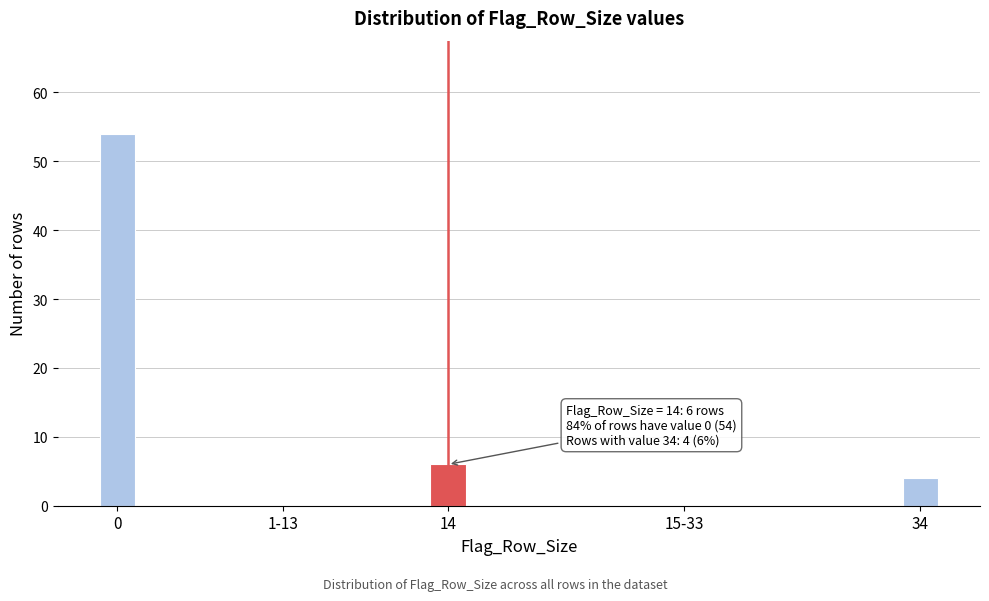

Reading left to right, extract all data points from this chart.

0=54	1-13=0	14=6	15-33=0	34=4